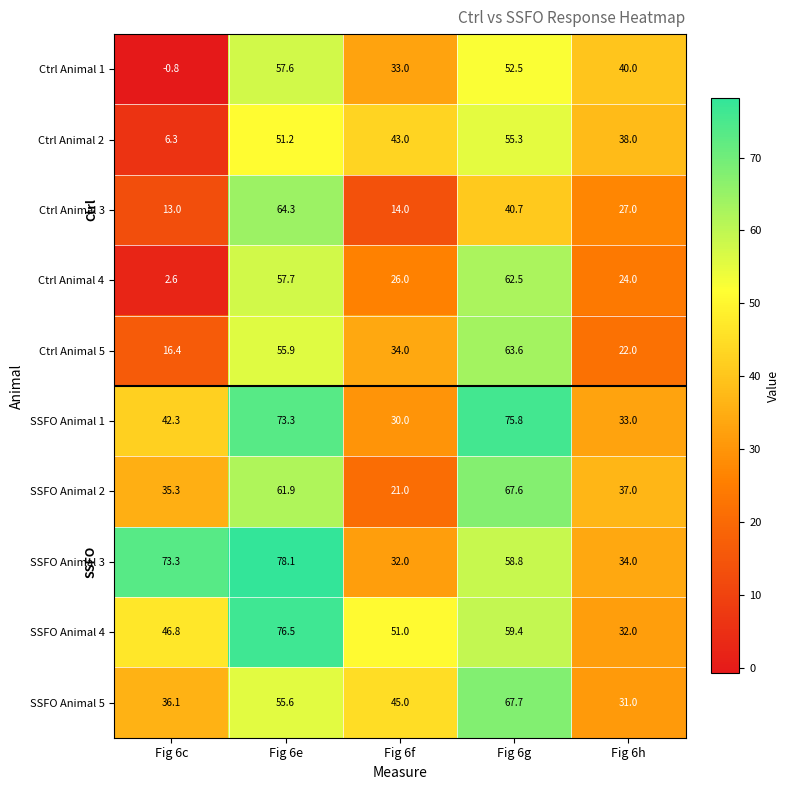

Where is SSFO Animal 1 nearest to the value 52?

Fig 6c